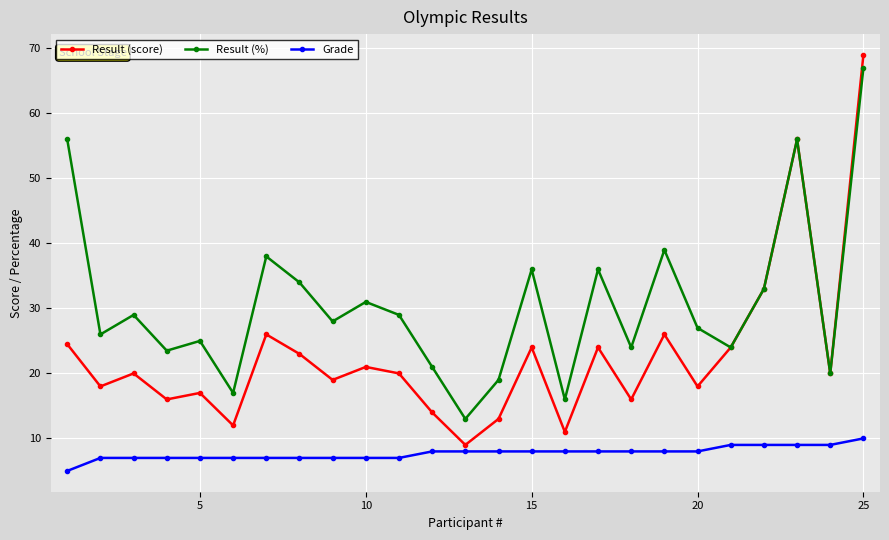

True or false: Grade and Result (score) cross at least once.

False